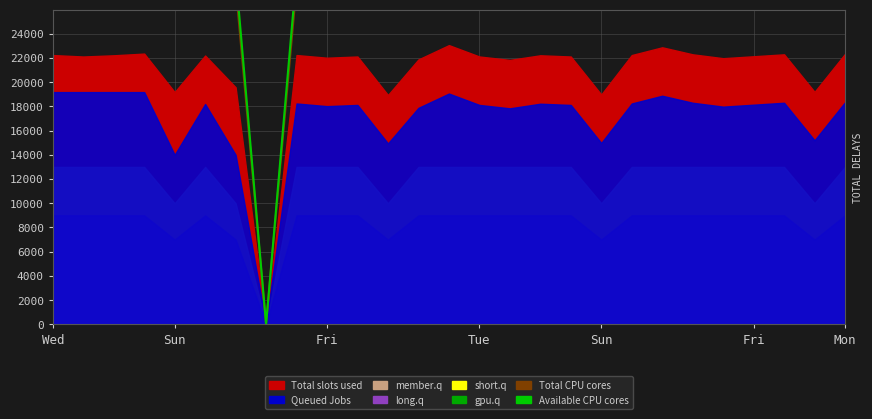

How many values in Available CPU cores are above zero?

26